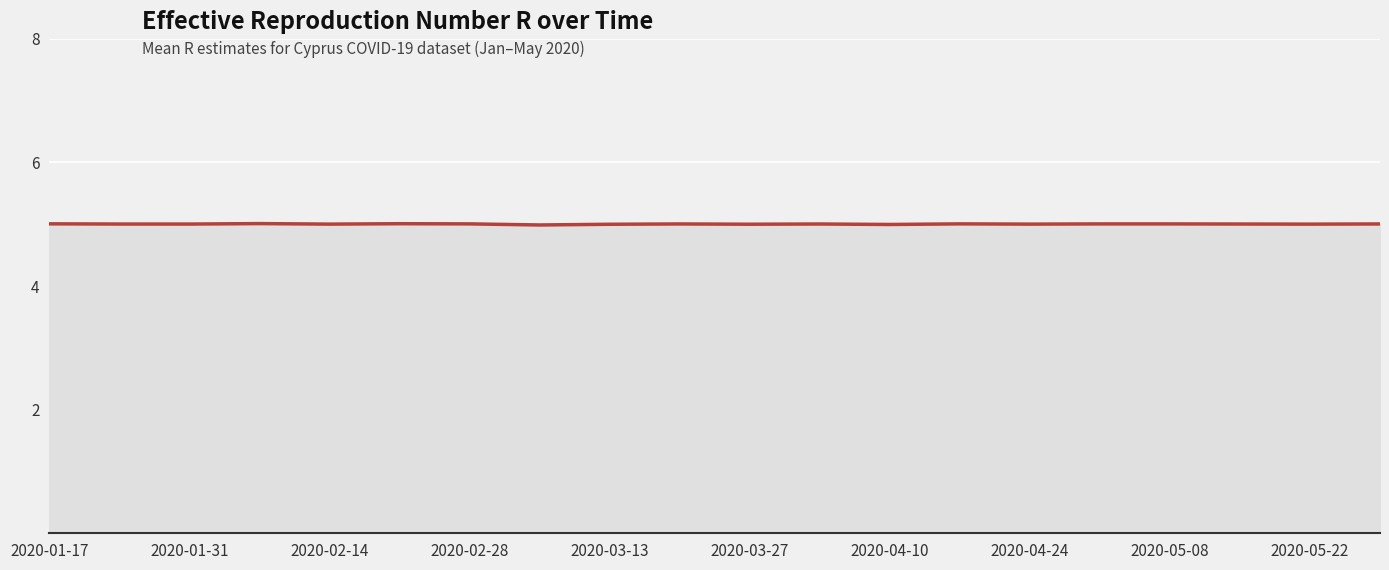

What is the smallest value displayed?

5.0